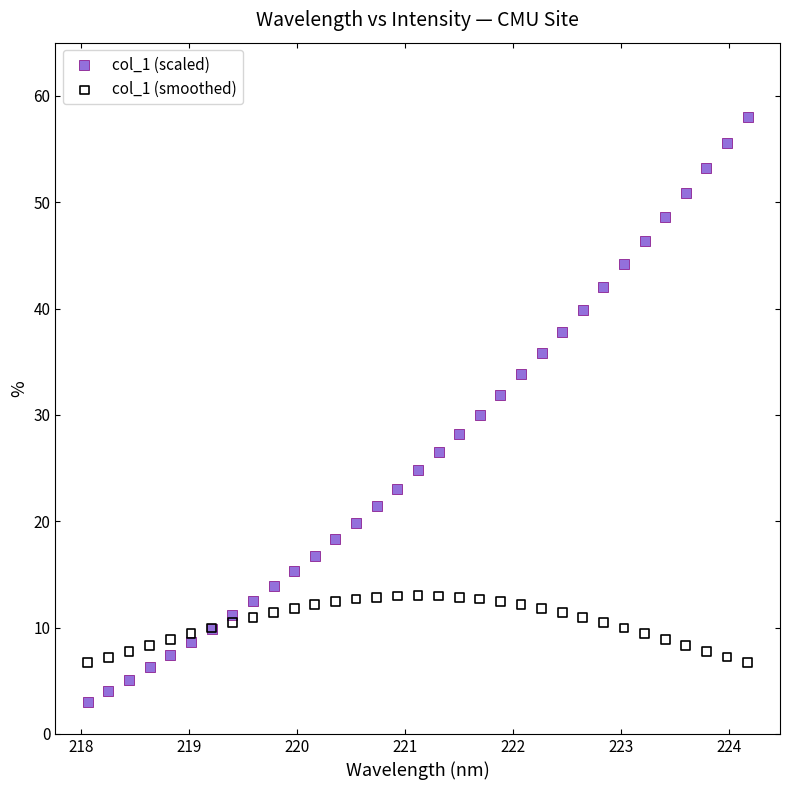

Which series contains the highest Y value?

col_1 (scaled)